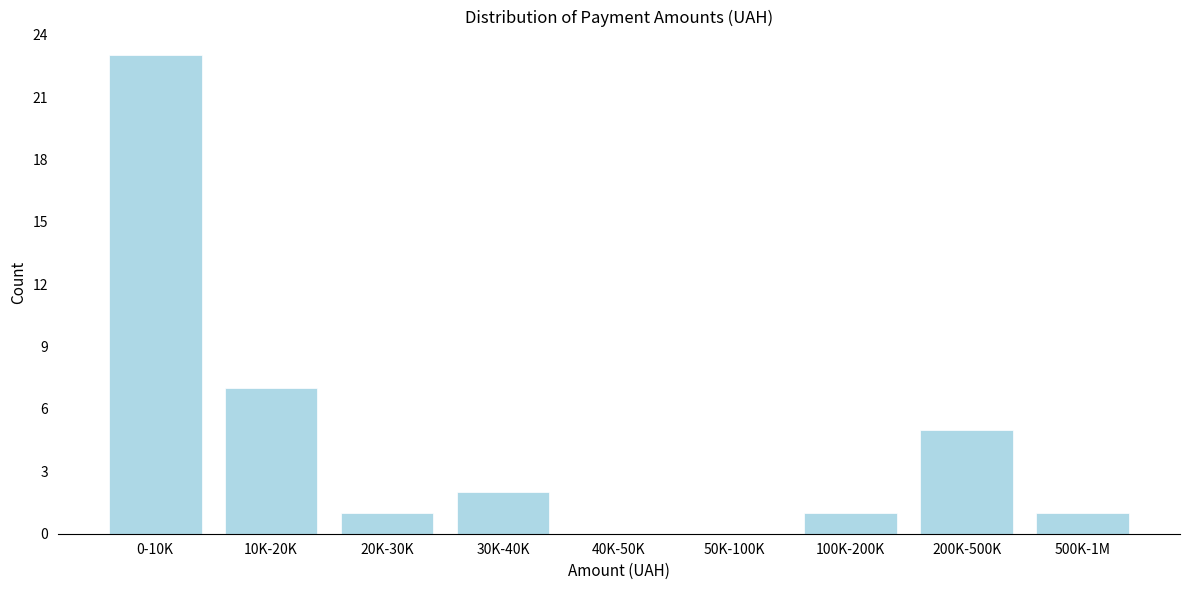

Reading left to right, extract all data points from this chart.

0-10K=23	10K-20K=7	20K-30K=1	30K-40K=2	40K-50K=0	50K-100K=0	100K-200K=1	200K-500K=5	500K-1M=1